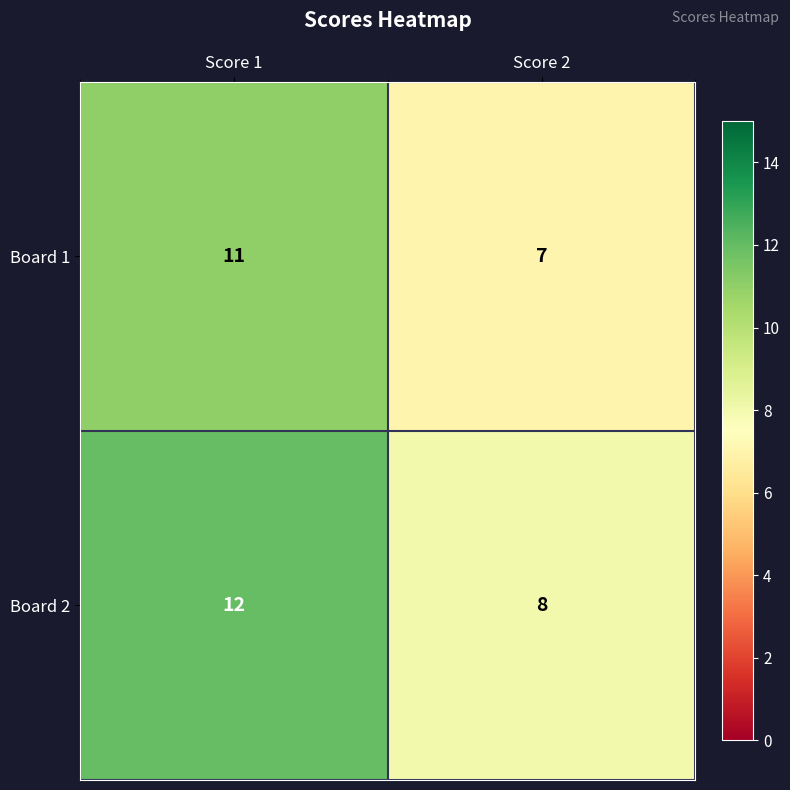

What is the average value of the Board 2 series?

10